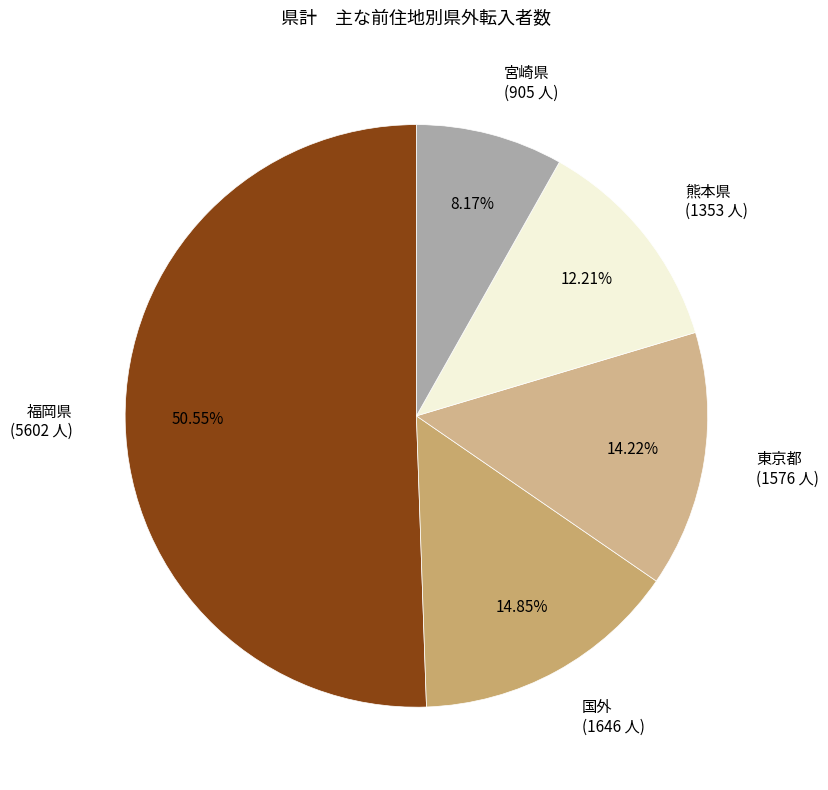

To the nearest percent, what portion does 国外 represent?

15%